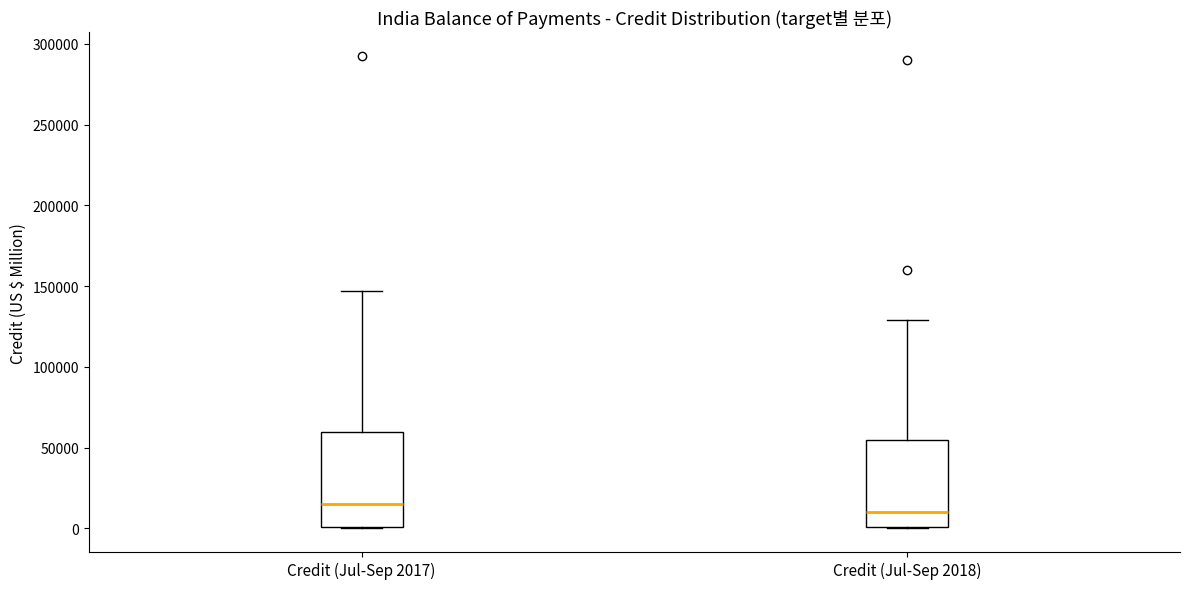

Reading left to right, read every box against the y-axis: the position of its median line, the range the box covers, and the ends of its whiskers. The values are not printed on the chart, so give them approximately, as read against the axis.

Credit (Jul-Sep 2017): median 15000, box 0 to 60000, whiskers 0 to 145000
Credit (Jul-Sep 2018): median 10000, box 0 to 55000, whiskers 0 to 130000